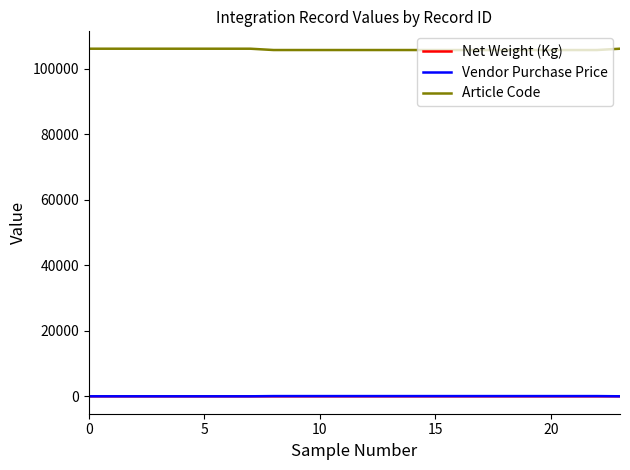

True or false: Article Code and Vendor Purchase Price intersect in this chart.

False